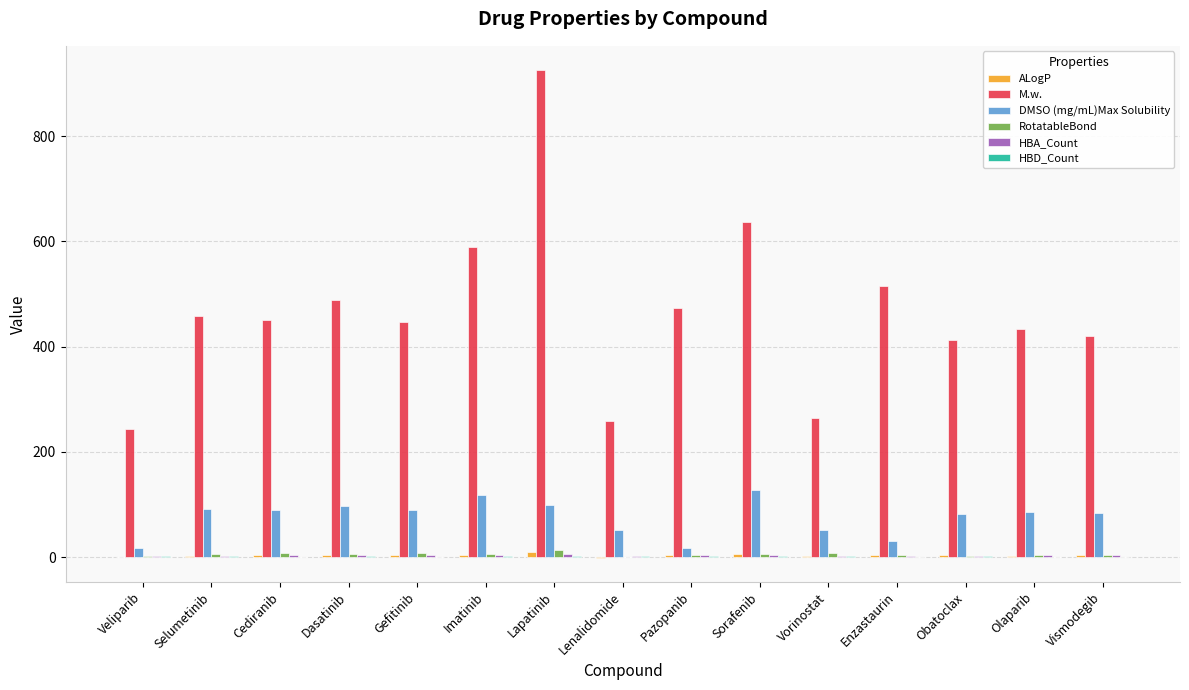

At which category does the chart reach its peak across all series?

Lapatinib